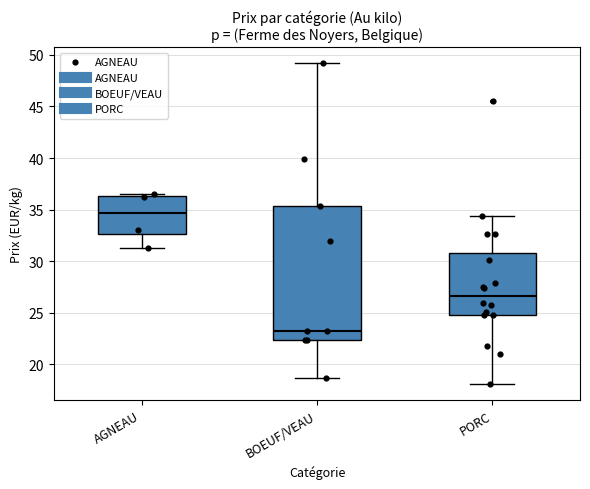

Which box has the lowest median line?

BOEUF/VEAU